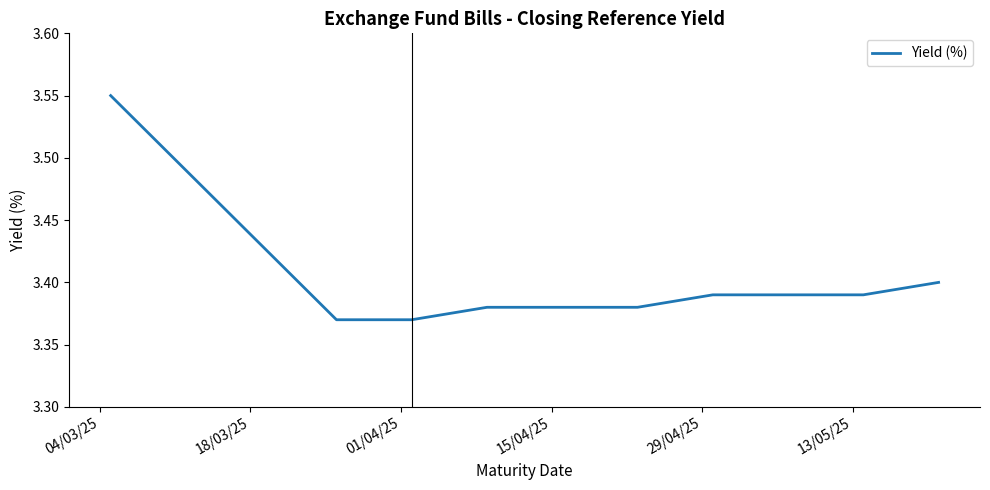

Is this an area chart (filled region under the line)?

No